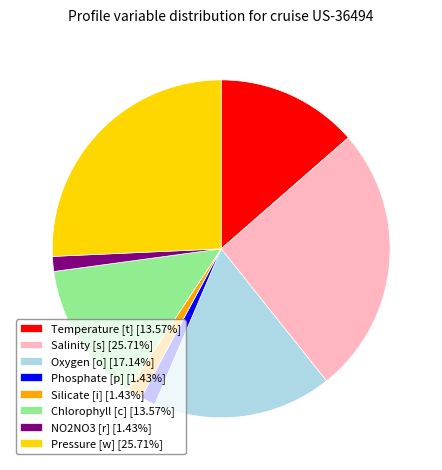

Is there any slice that represents more than half of the pie?

No